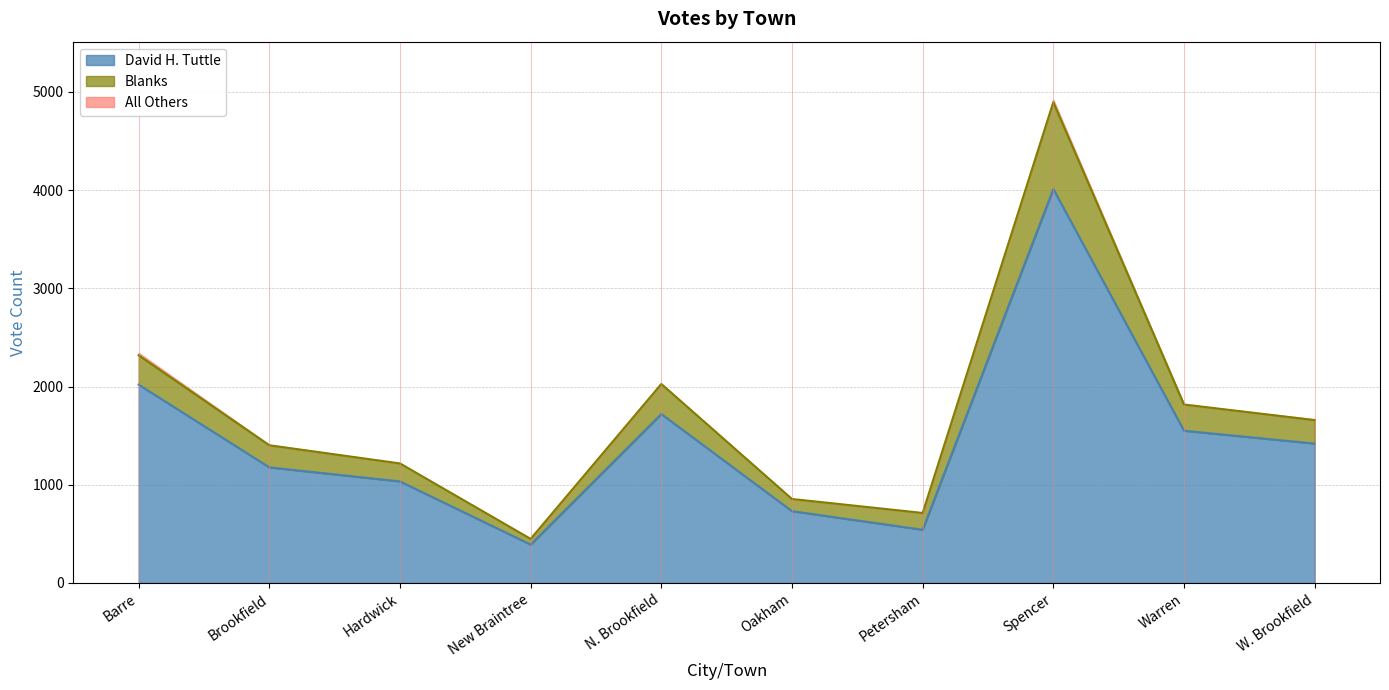

True or false: Blanks and David H. Tuttle intersect in this chart.

False